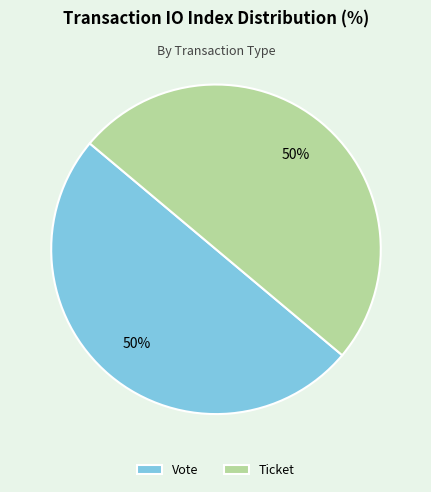

Combined, do Vote and Ticket account for over 50%?

Yes